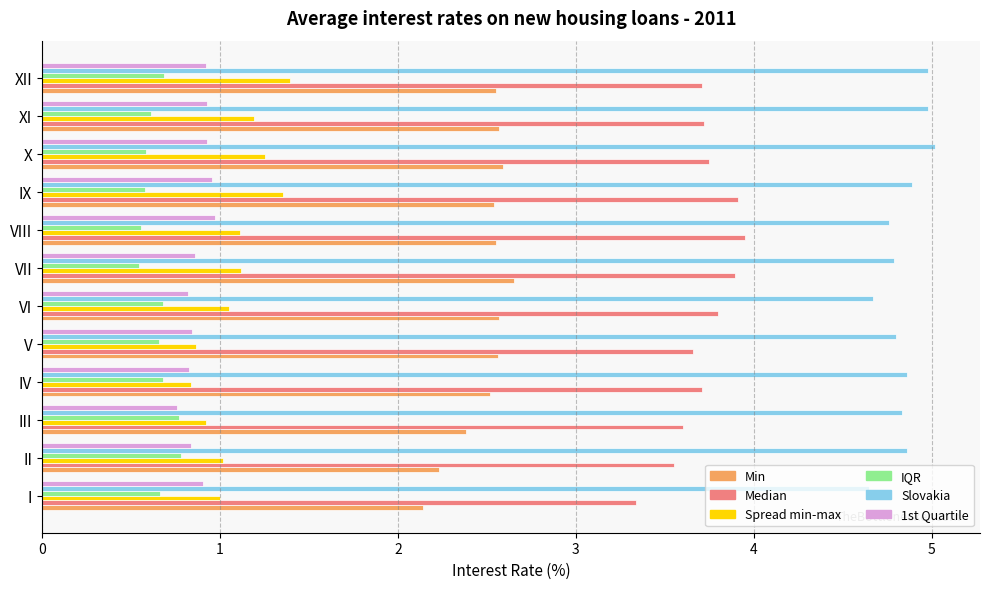

True or false: IQR has a value of 0.4 at VI.

False